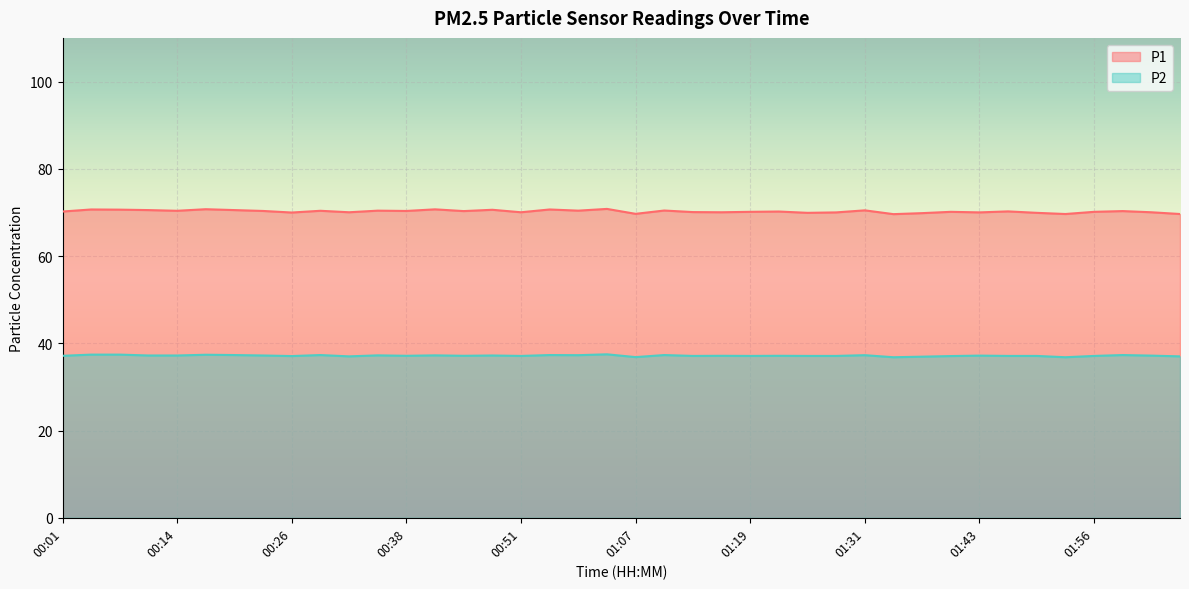

Which series has the largest total across all categories?

P1